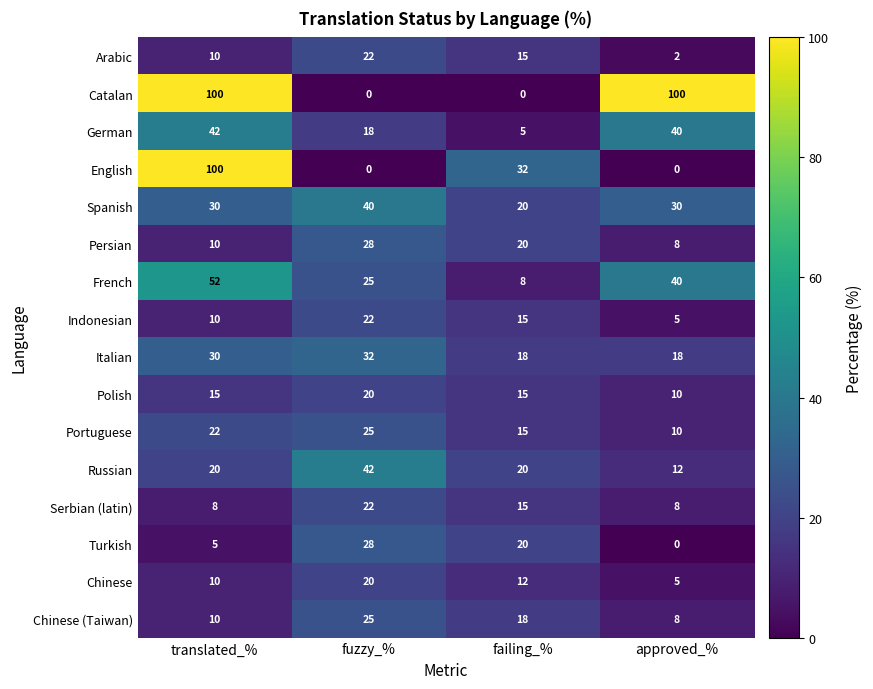

What is the sum of all Portuguese values?

72